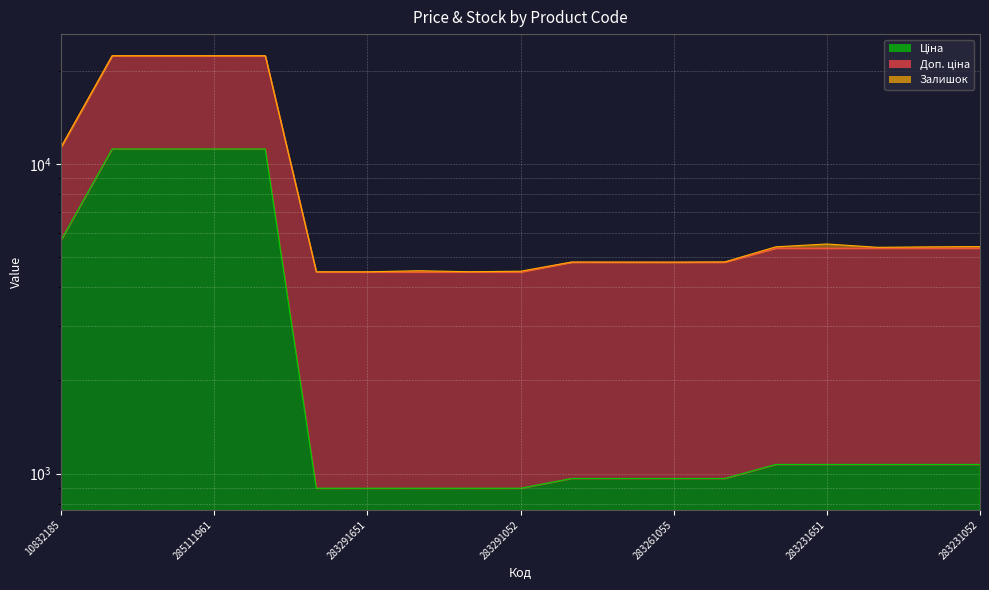

How many data points in Ціна are less than 1069?

9